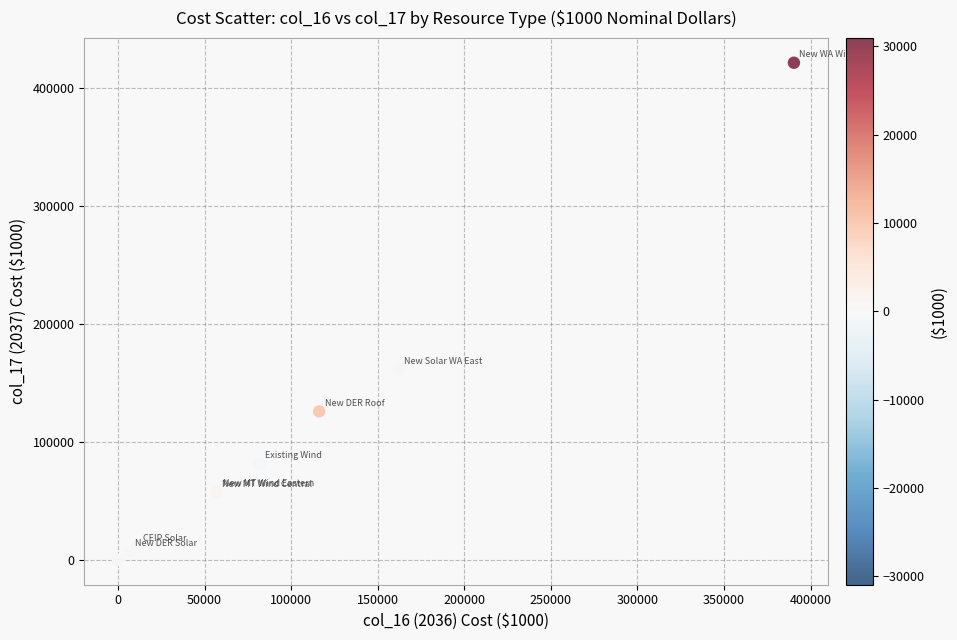

What Y value in the scatter plot is closest to 210680?

161557.6